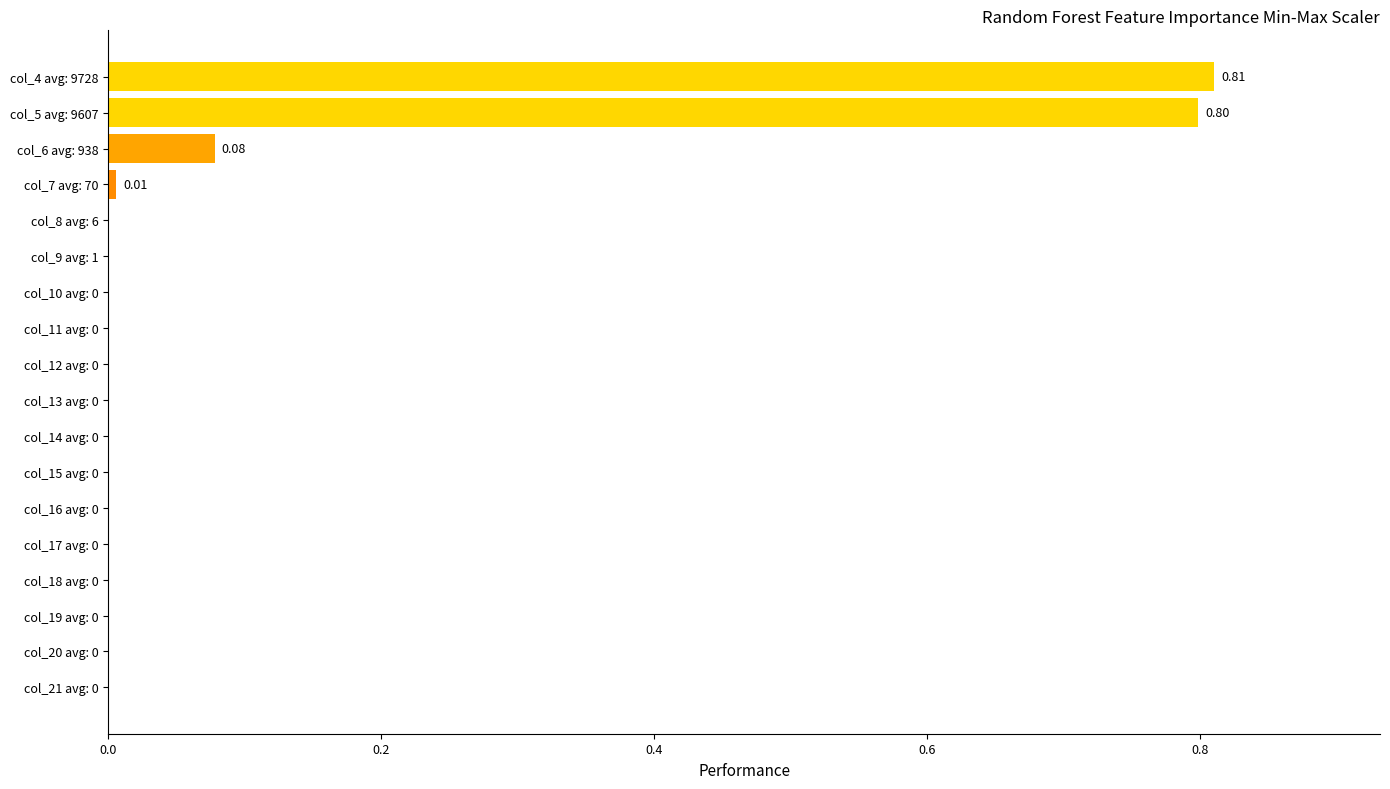

What is the sum of all values?

1.7